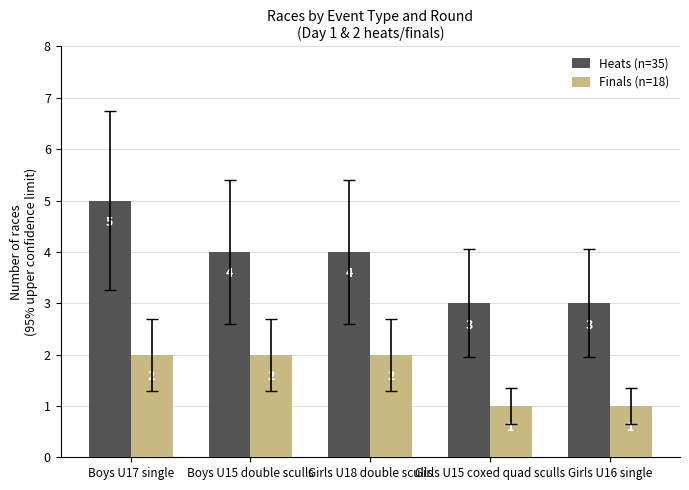

How many bars are there in each group?

2